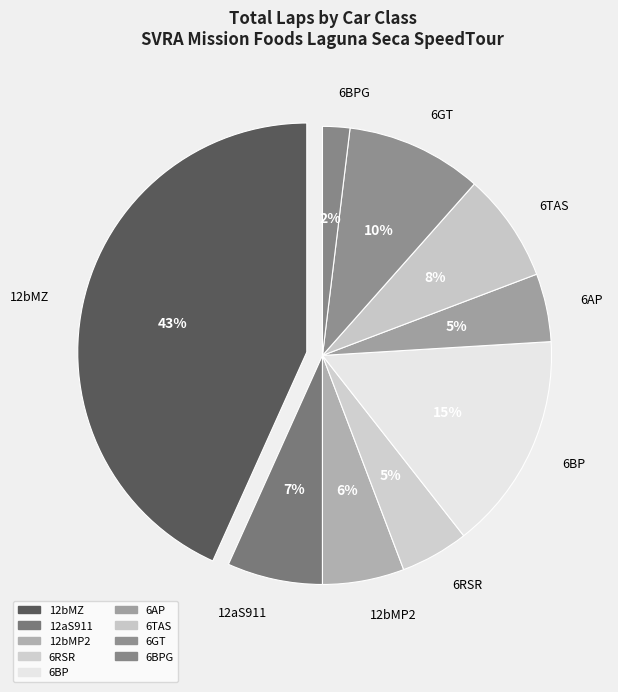

Does Masato Yamamoto represent more than half of the total?

No